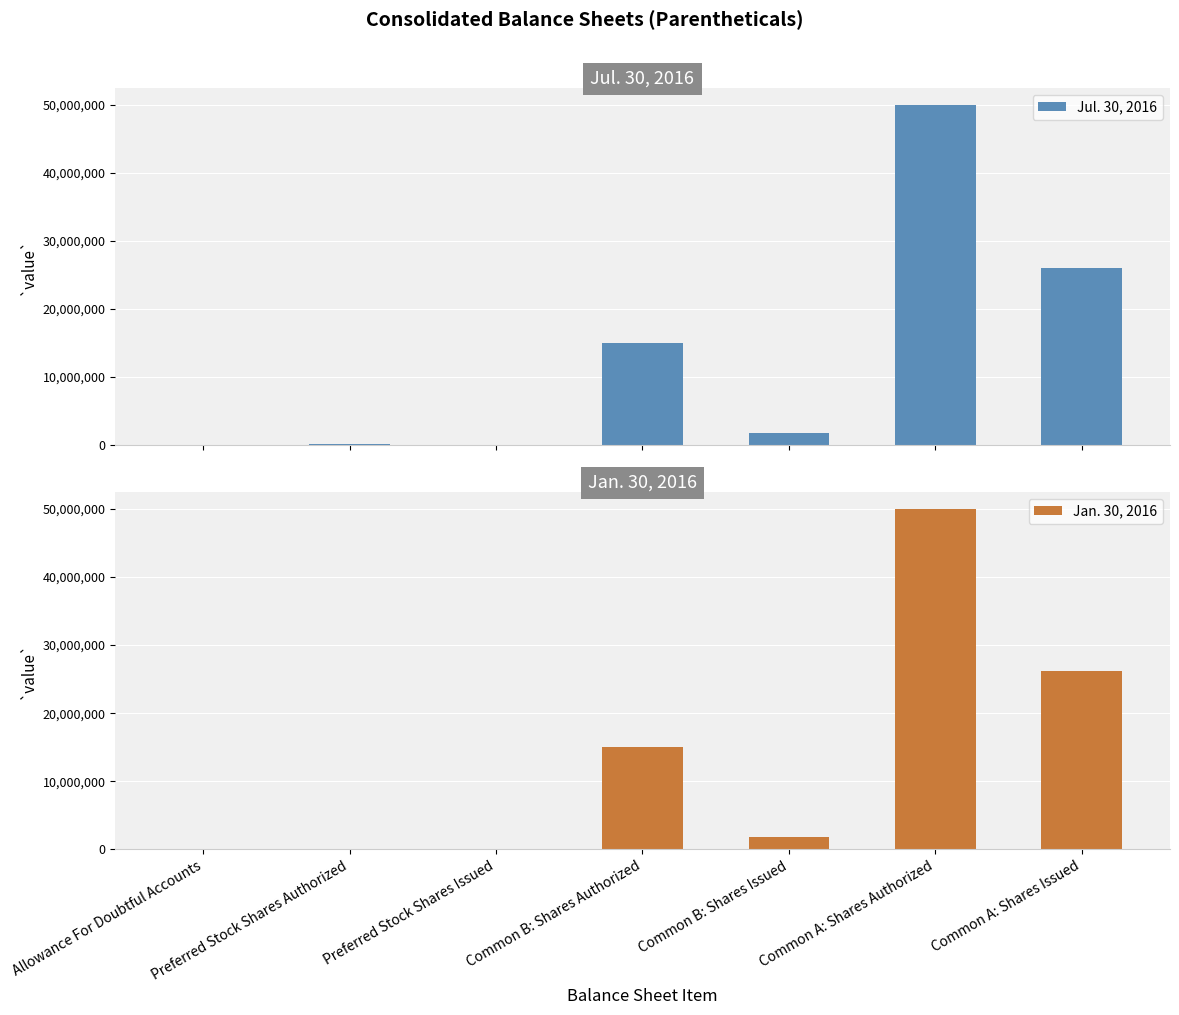

What position from the right is Preferred Stock Shares Authorized?

6